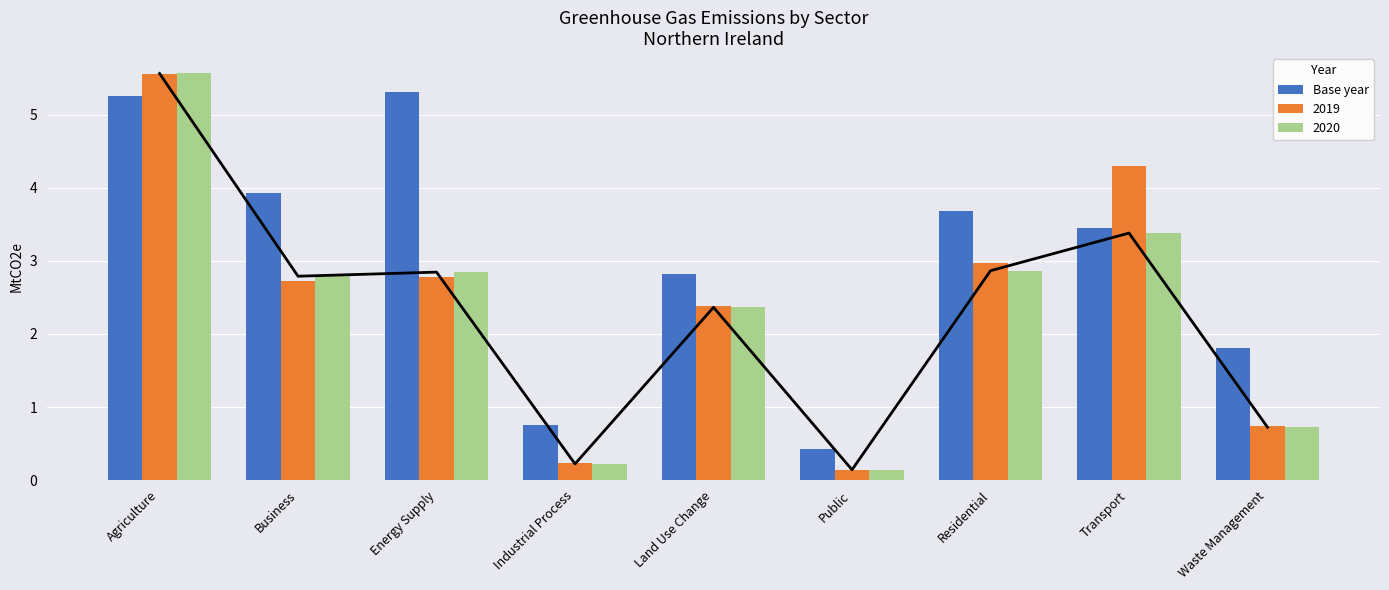

How many data points in 2019 are less than 2?

3